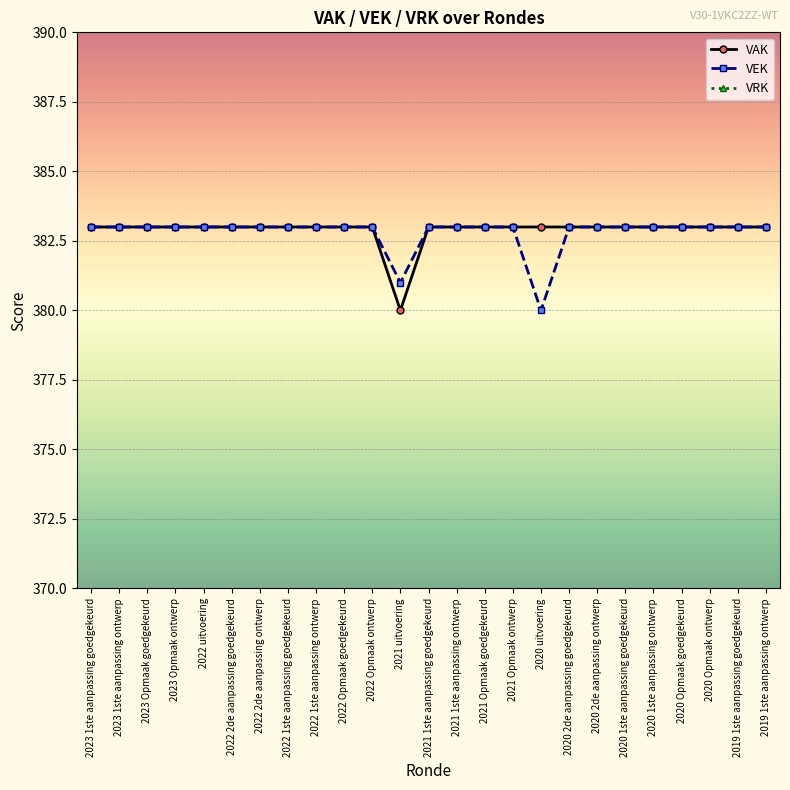

At which label is VEK closest to 381?

2021 uitvoering